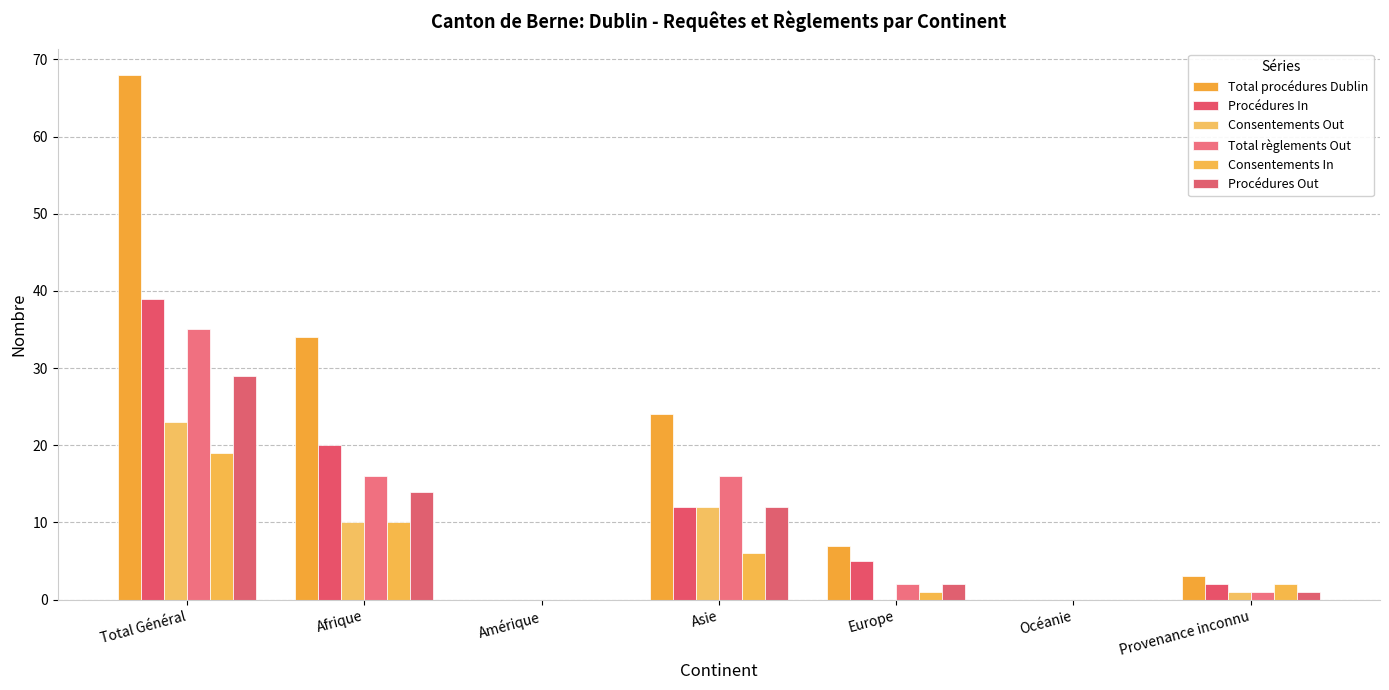

What is the average value of the Consentements Out series?

7